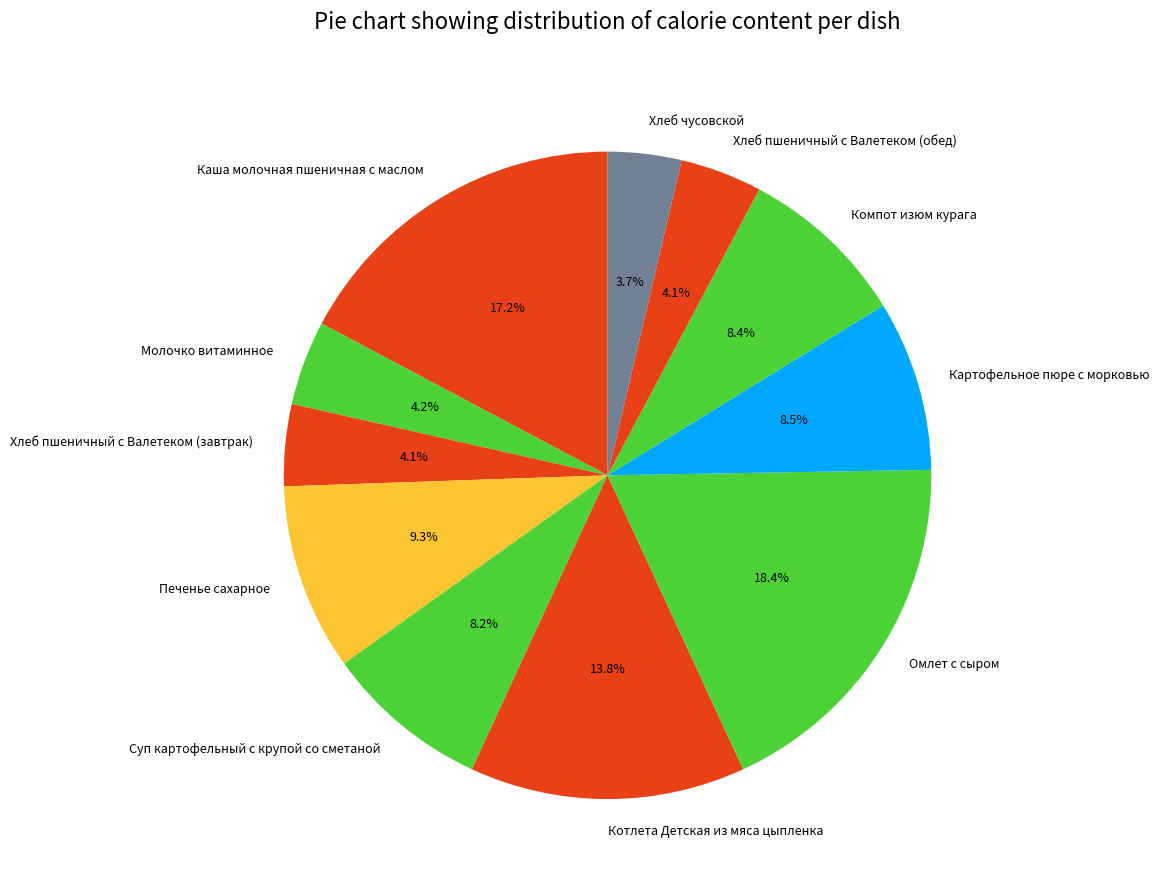

Approximately how many times larger is the value at Печенье сахарное compared to Хлеб пшеничный с Валетеком (обед)?

2.3